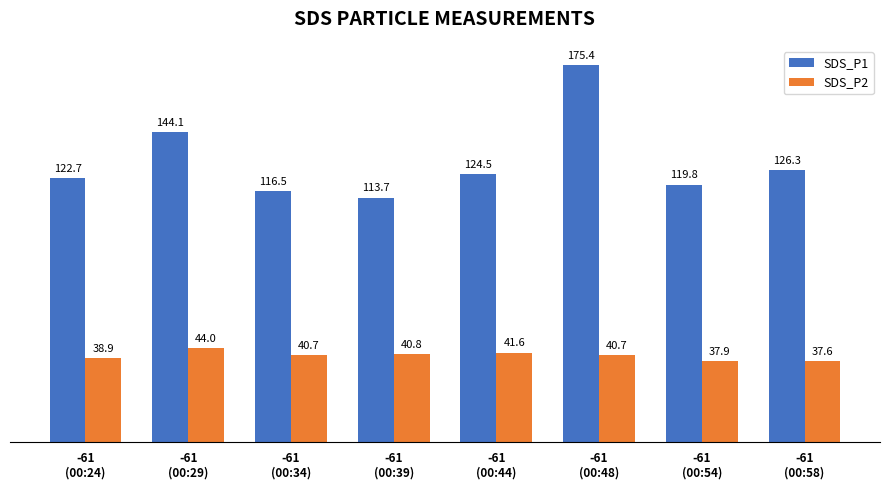

Which category has the lowest value in the SDS_P2 series?

-61
(00:58)